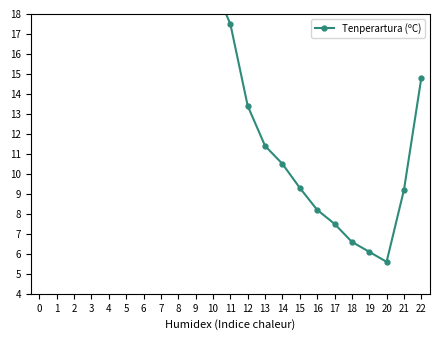

The value at 1 is 7.4. True or false?

False